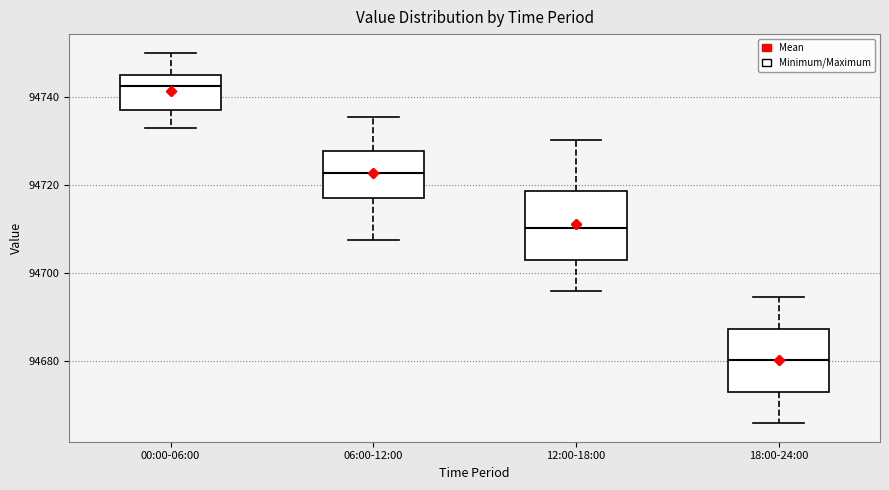

Where does the upper whisker of the box for 18:00-24:00 end on the y-axis? The values are not printed on the chart, so give them approximately, as read against the axis.

94694